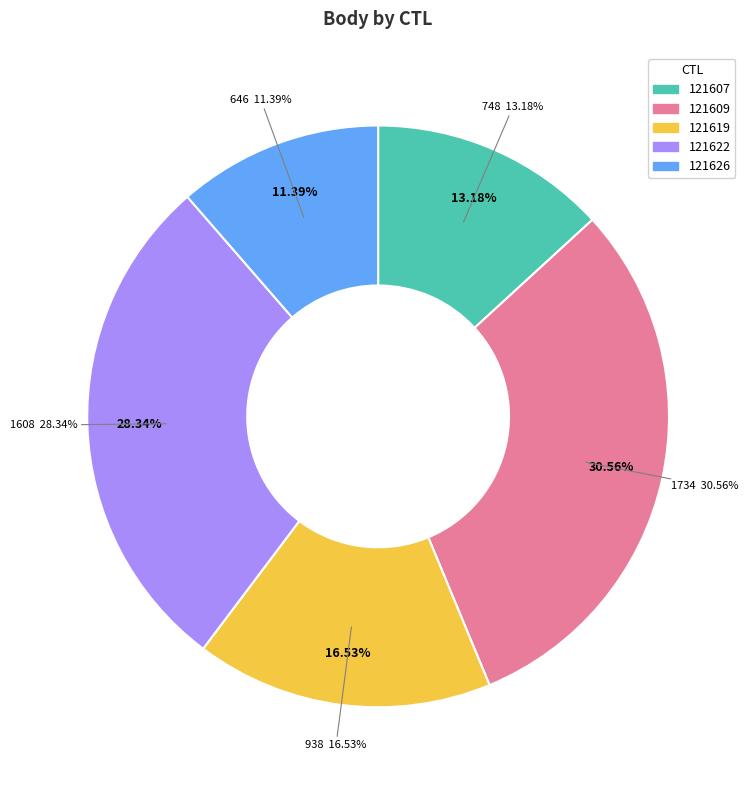

True or false: 121607 accounts for 13% of the total.

True